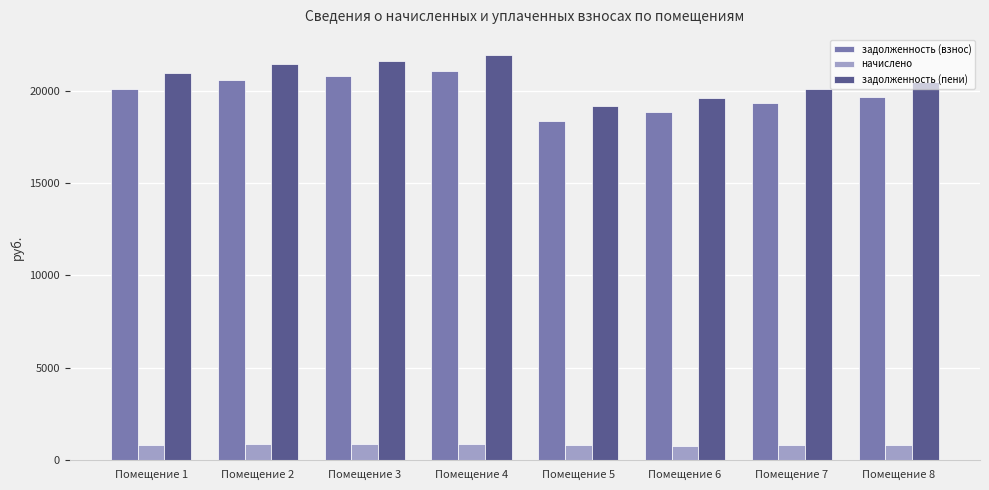

What is the difference between the maximum and second lowest values in the задолженность (пени) series?

2304.8